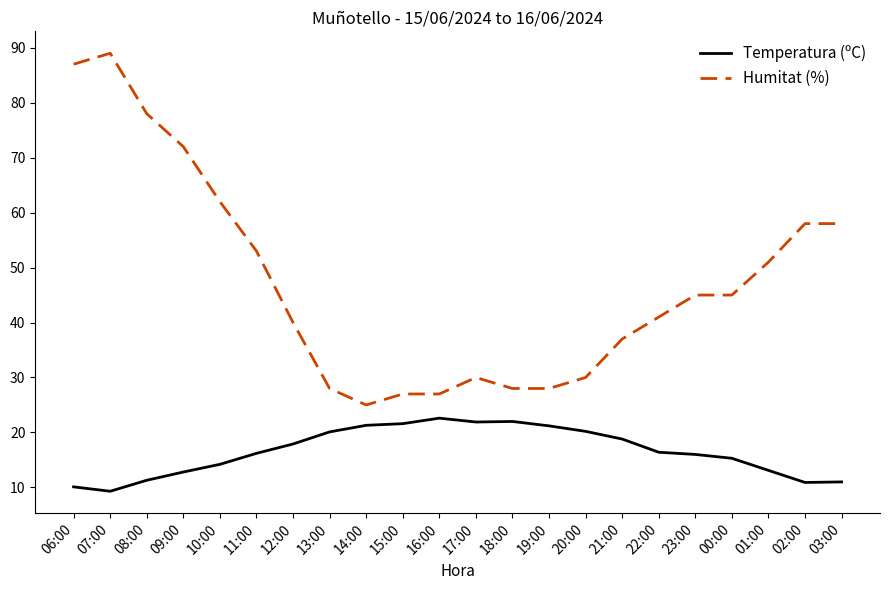

True or false: Temperatura (ºC) has a value of 19.6 at 03:00.

False